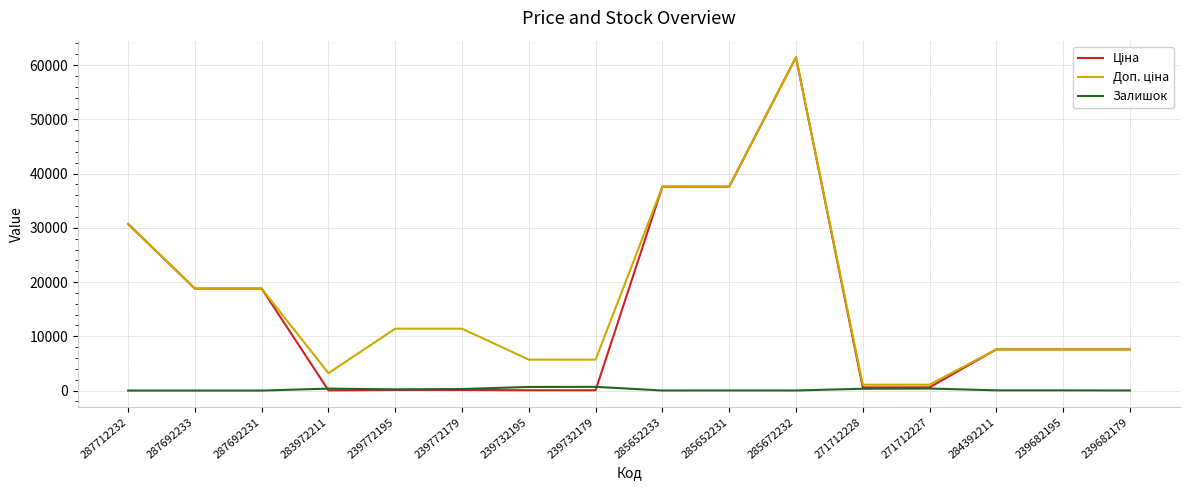

Which category has the highest value across all series?

285672232